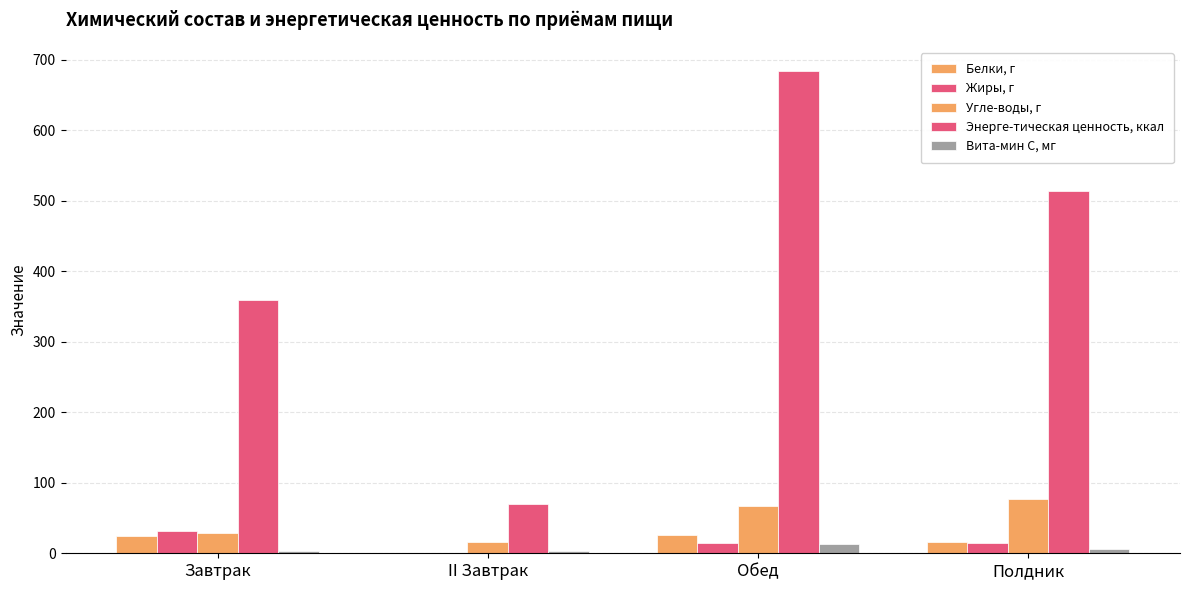

Between Завтрак and II Завтрак, which is larger?

Завтрак